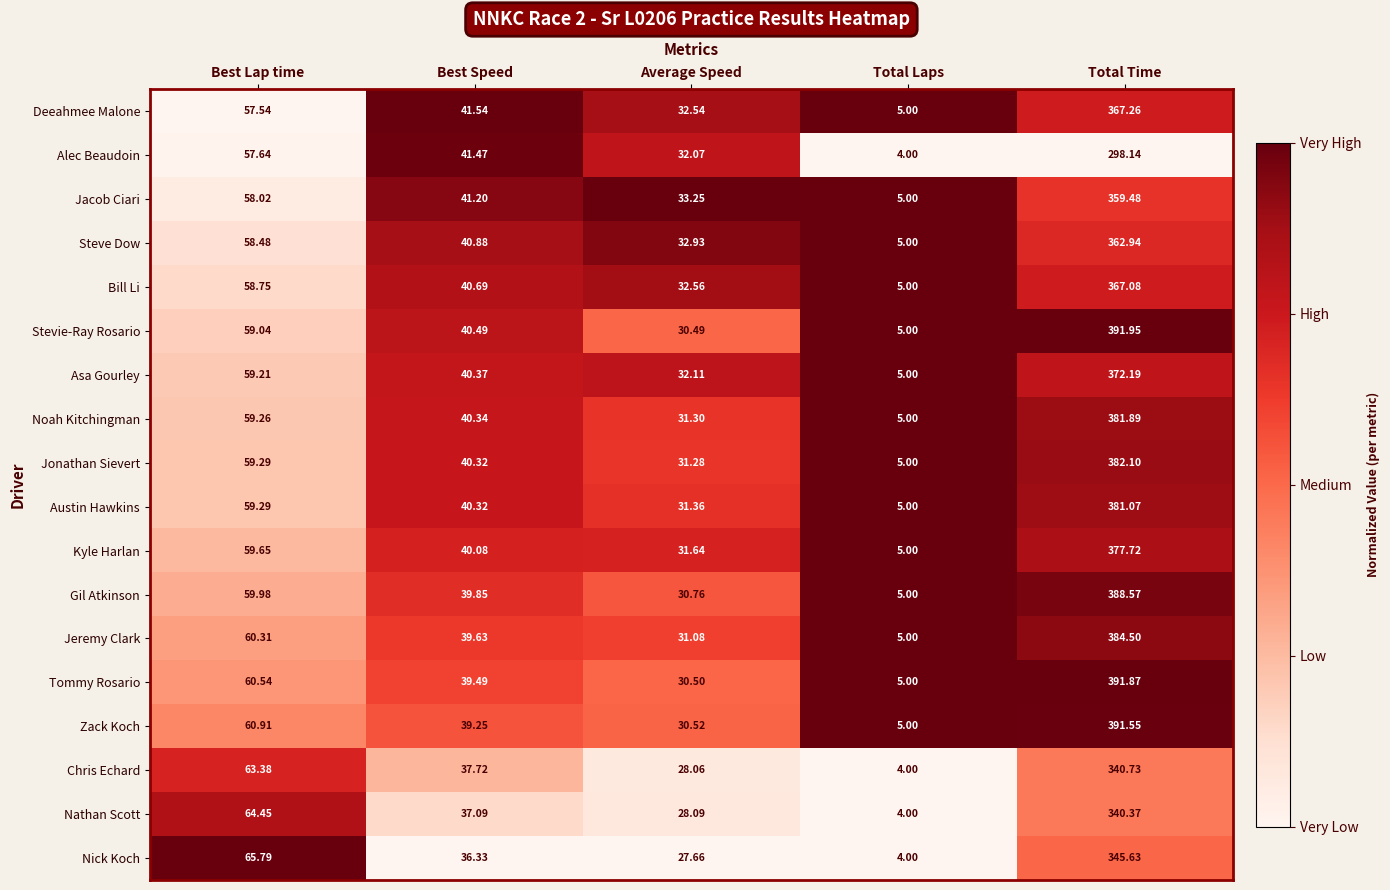

At which label does Chris Echard reach its minimum?

Total Laps